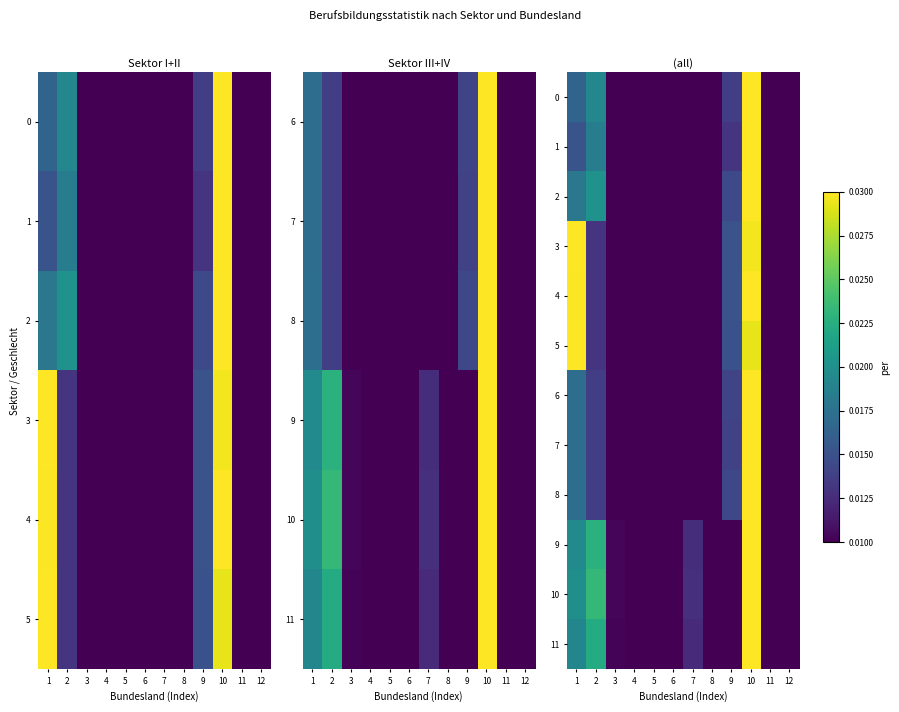

Which label corresponds to the largest value in the chart?

10